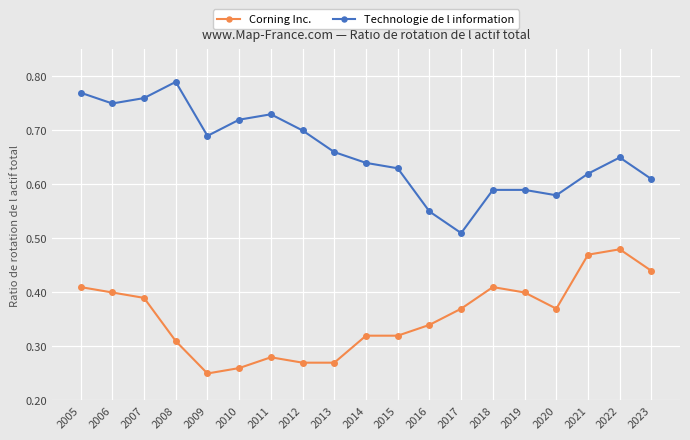

Between 2005 and 2008, which series saw the biggest shift?

Corning Inc.